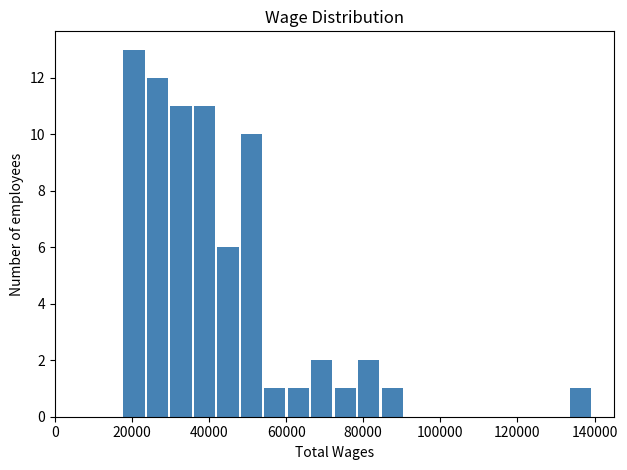

Read against the x-axis, roughly where is the centre of the tallest bar?

20000